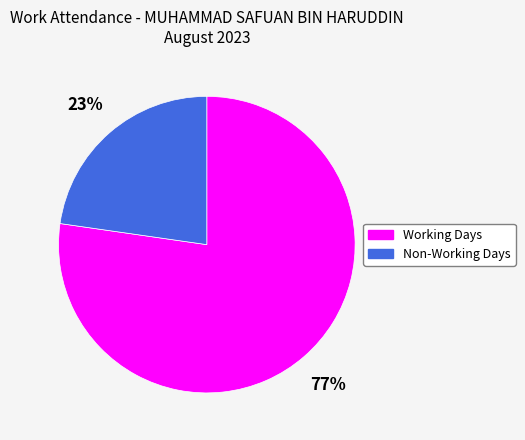

Is there any slice that represents more than half of the pie?

Yes